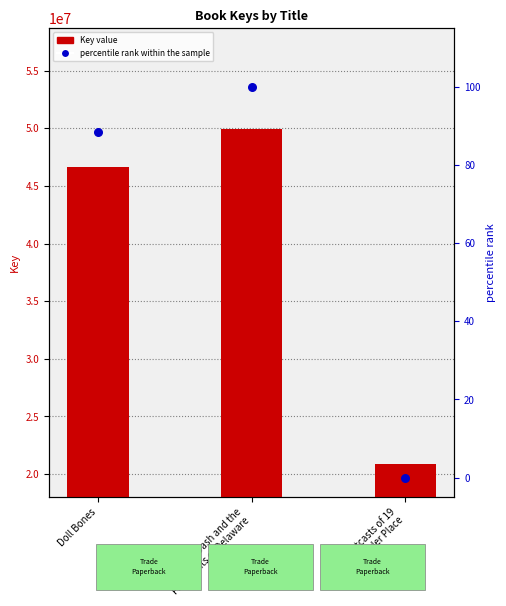

Which series reaches the minimum Y coordinate?

percentile rank within the sample